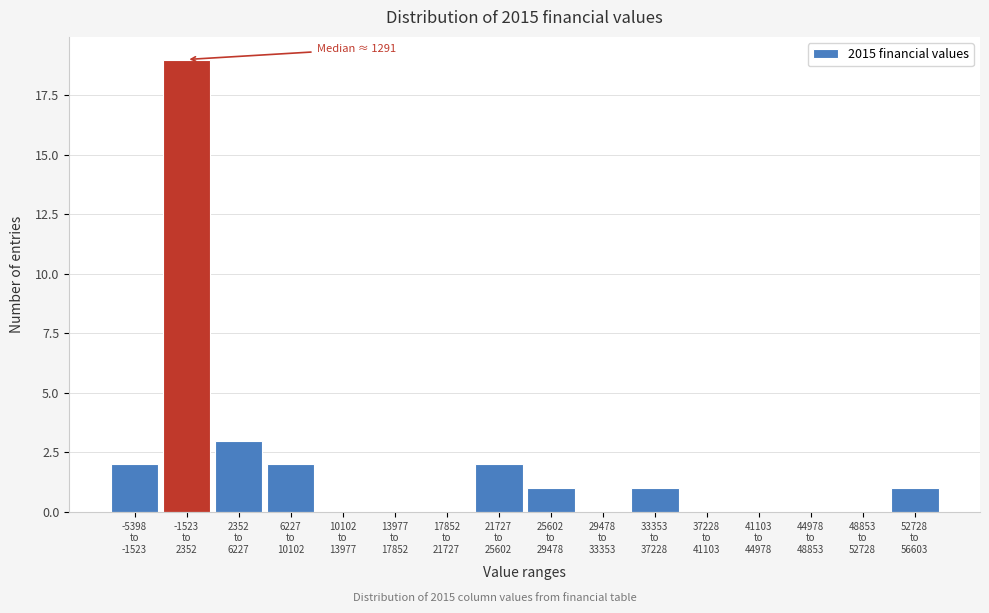

What is the sum of all values?

31